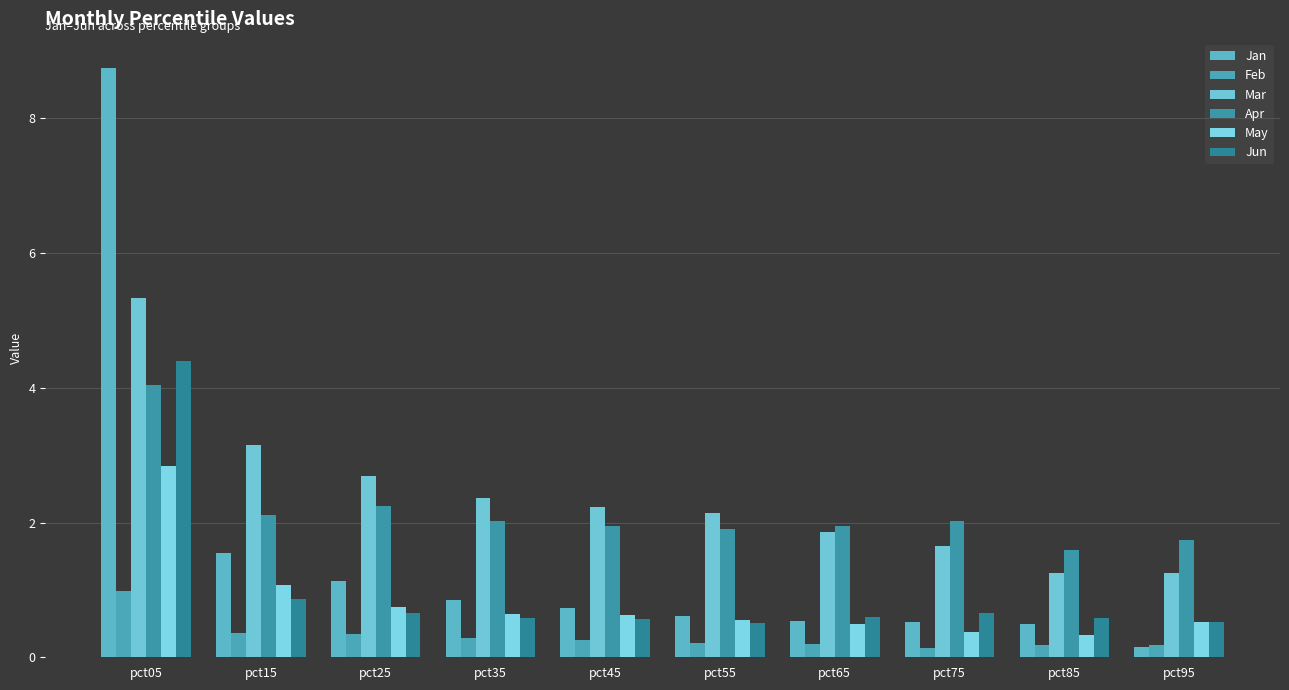

What is the total value across all series at pct75?

5.4